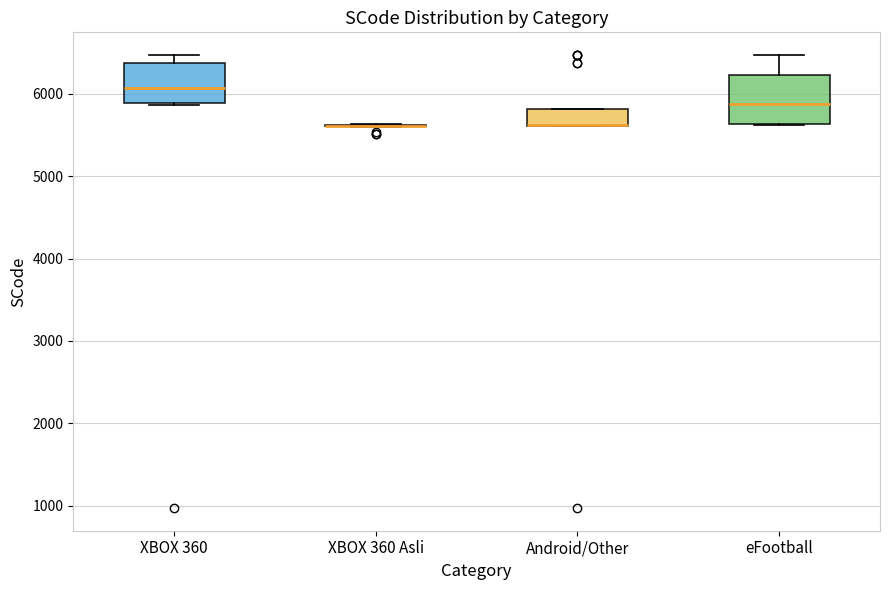

Where does the median line of the box for XBOX 360 sit on the y-axis? The values are not printed on the chart, so give them approximately, as read against the axis.

6100